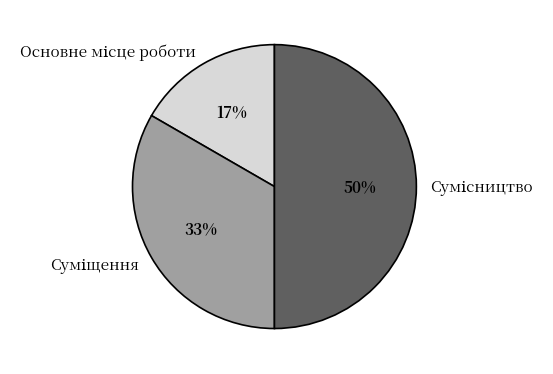

To the nearest percent, what is the average slice percentage?

33%